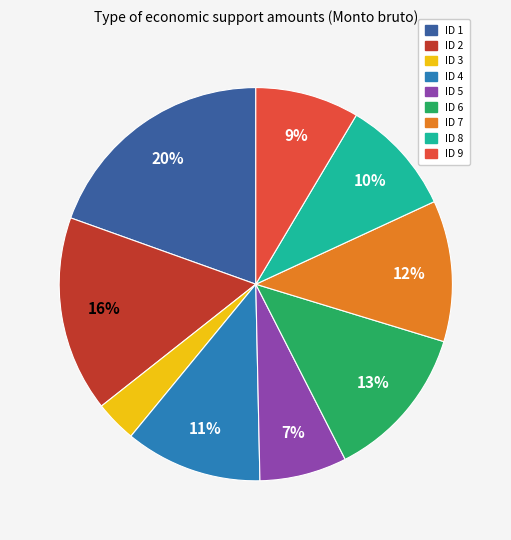

To the nearest percent, what percentage of the pie is ID 3?

3%